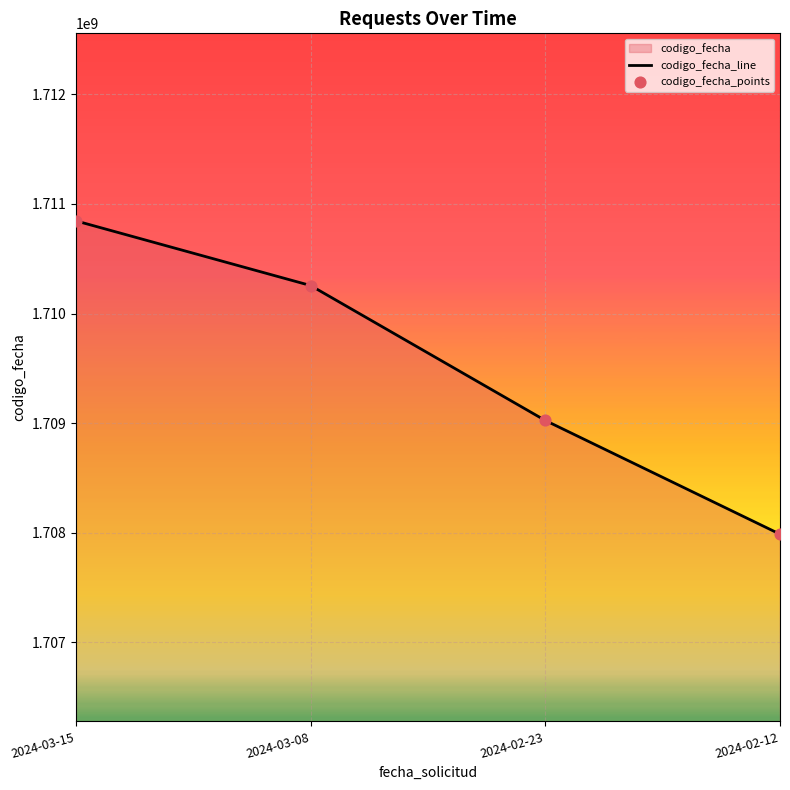

Which series has the widest spread of Y values?

codigo_fecha_line